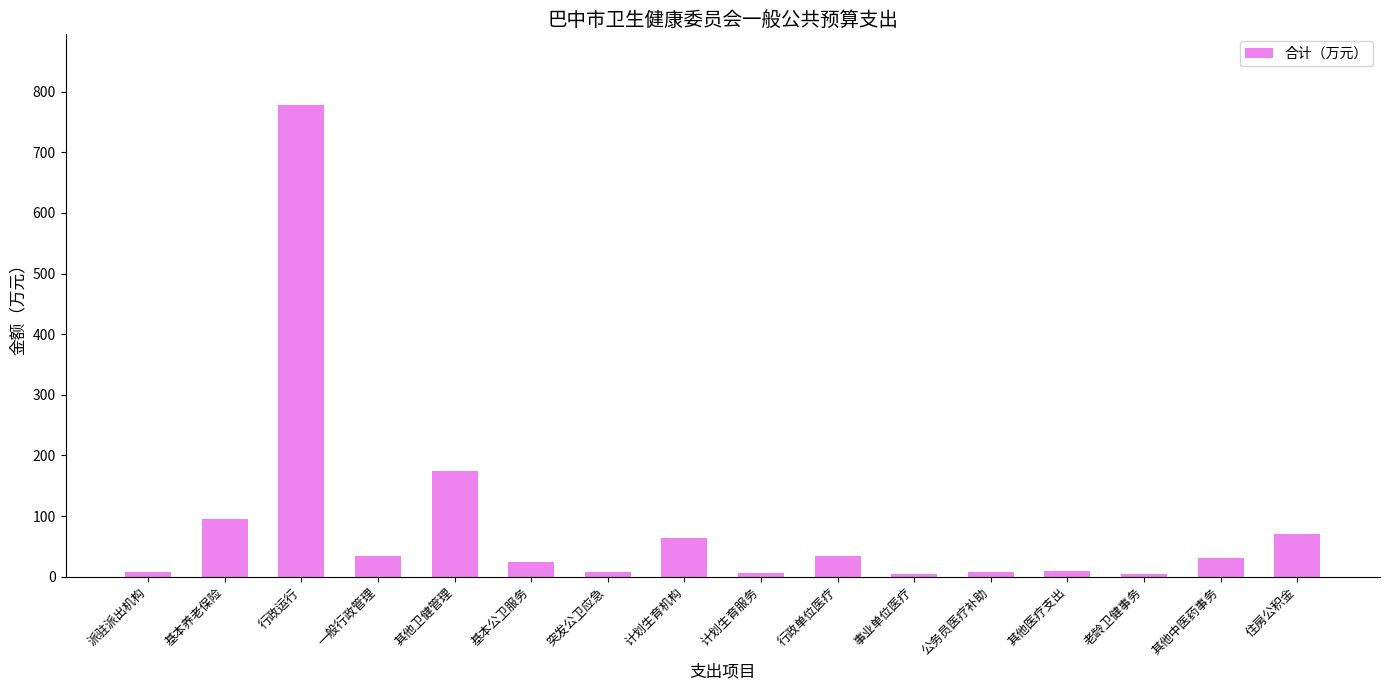

Are the bars grouped side by side (vs. stacked)?

No